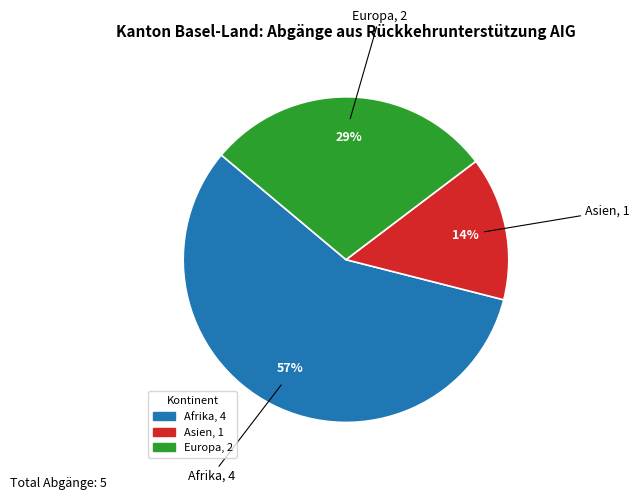

What percentage is the Asien slice, to the nearest percent?

14%